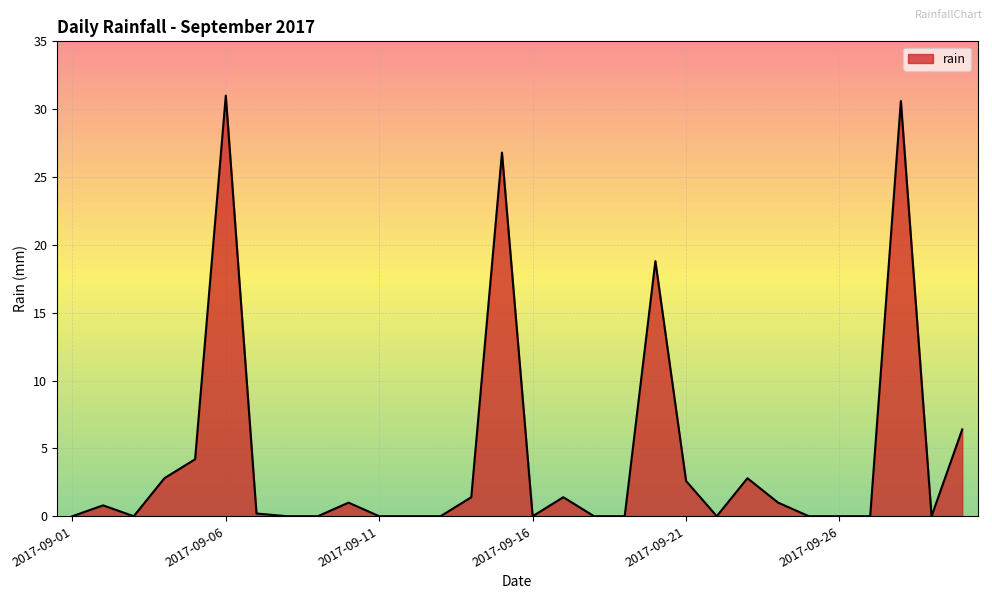

Reading left to right, list all the values displayed in this chart.

0.0	0.8	0.0	2.8	4.2	31.0	0.2	0.0	0.0	1.0	0.0	0.0	0.0	1.4	26.8	0.0	1.4	0.0	0.0	18.8	2.6	0.0	2.8	1.0	0.0	0.0	0.0	30.6	0.0	6.4